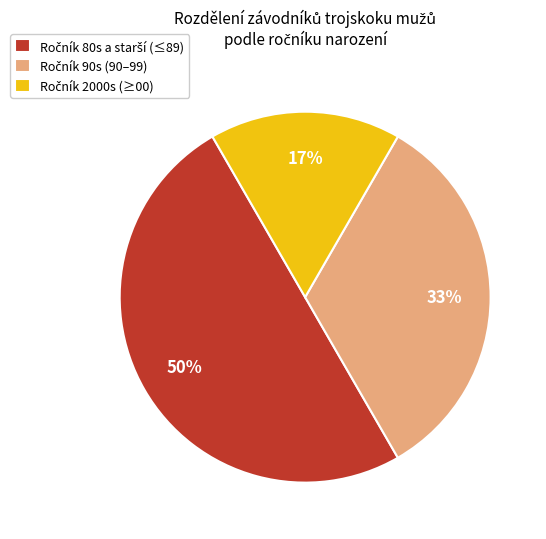

To the nearest percent, what is the average slice percentage?

33%